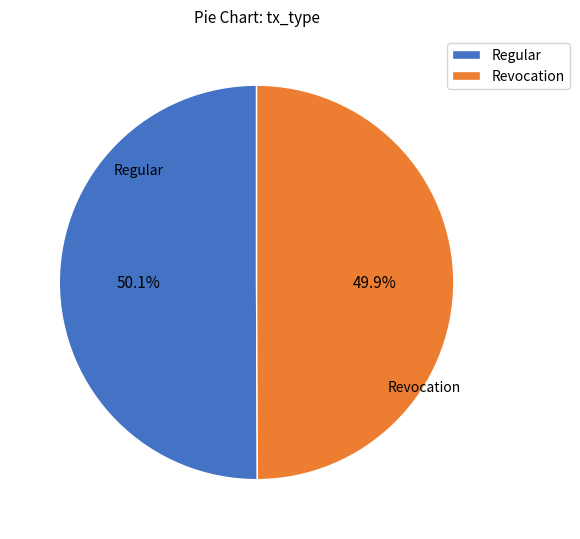

What percentage is NOT represented by Regular?

49.9%